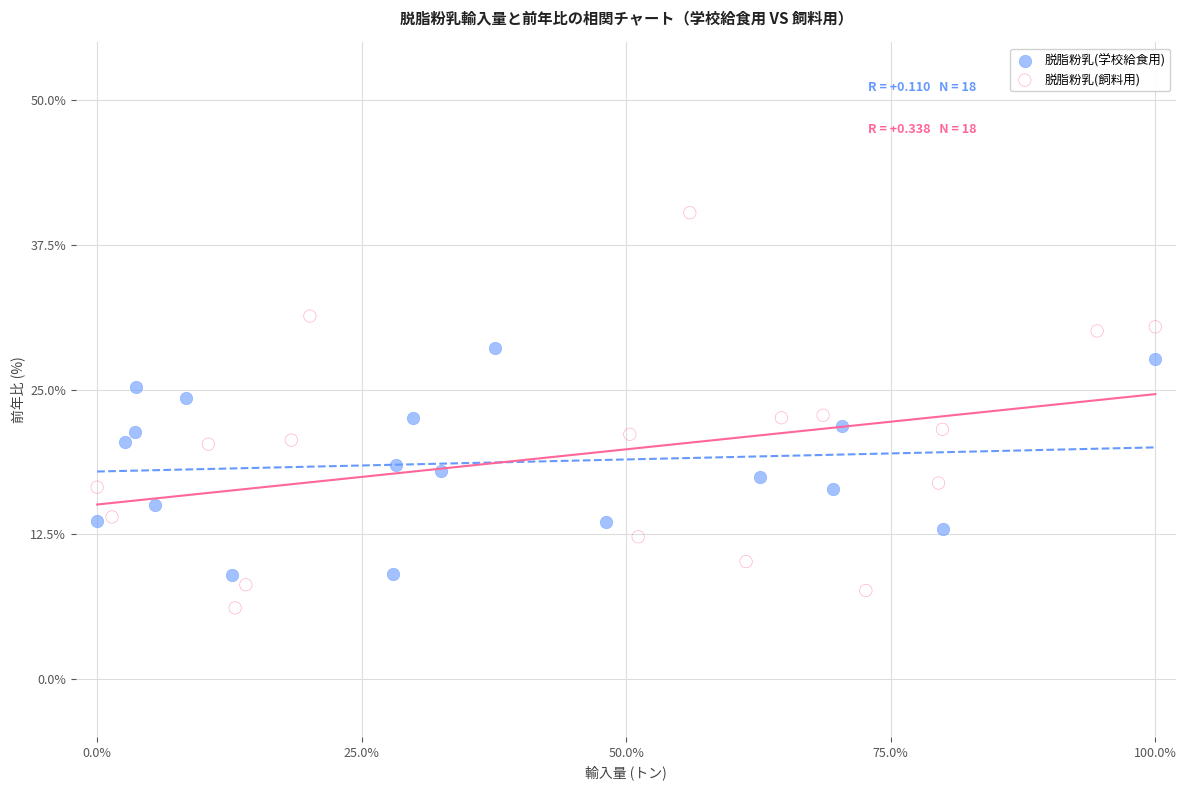

Which series reaches the minimum Y coordinate?

脱脂粉乳(飼料用)